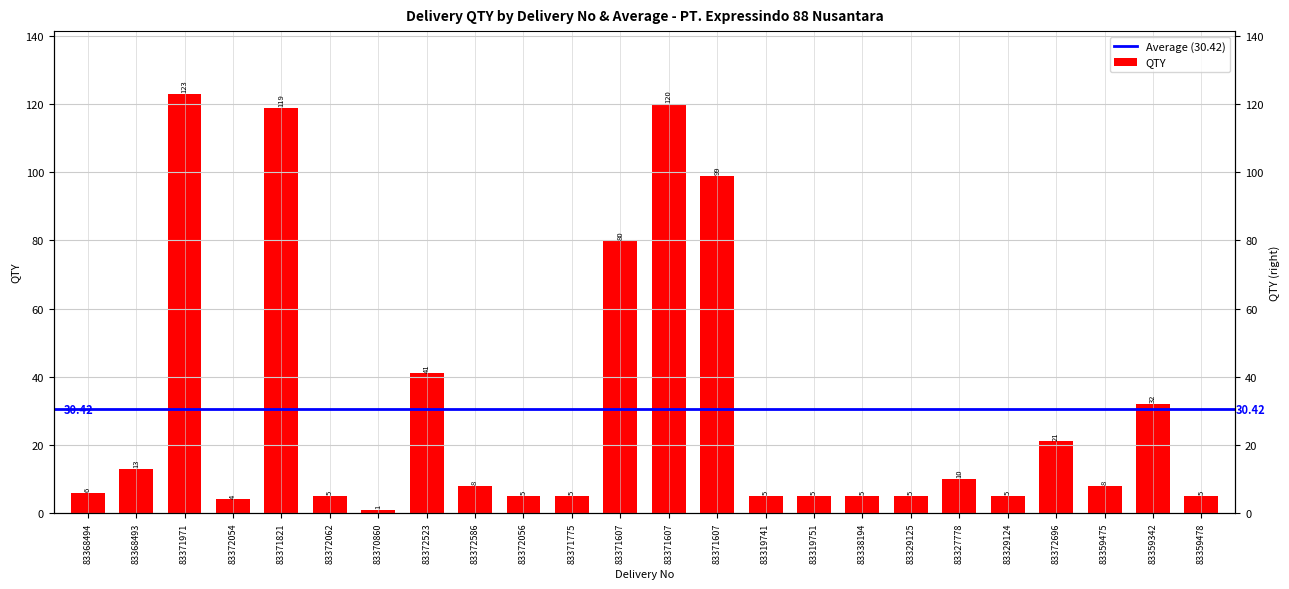

Rank the categories by value from lowest to highest.

83370860, 83372054, 83372062, 83372056, 83371775, 83319741, 83319751, 83338194, 83329125, 83329124, 83359478, 83368494, 83372586, 83359475, 83327778, 83368493, 83372696, 83359342, 83372523, 83371607, 83371607, 83371821, 83371607, 83371971